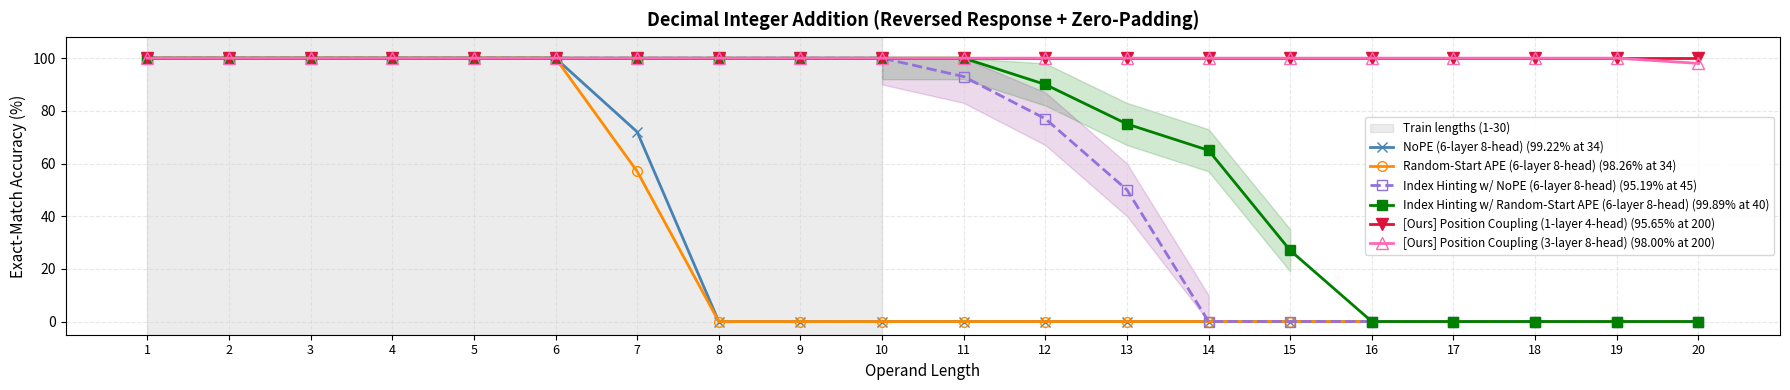

True or false: [Ours] Position Coupling (1-layer 4-head) (95.65% at 200) has a value of 21 at 11.

False